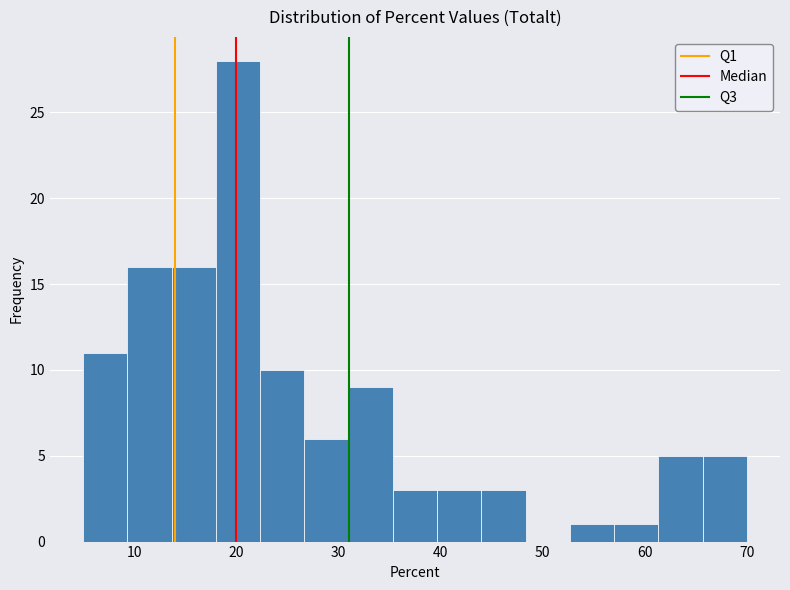

What is the height of the bar covering 35 to 40 on the x-axis? Neither the bar edges nor the heights are printed on the chart, so give them approximately, as read against the axes.

3